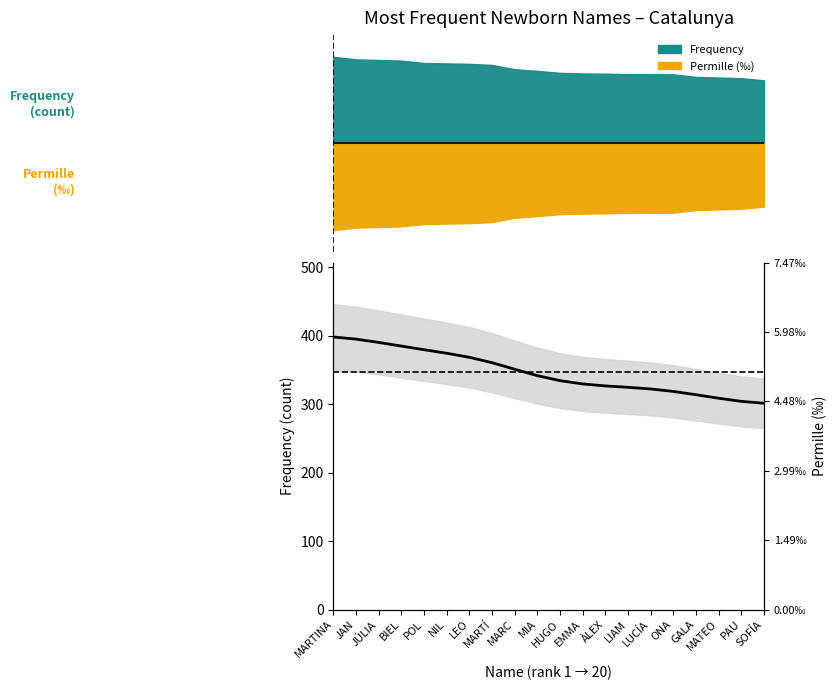

Rank the categories by value from highest to lowest.

MARTINA, JAN, JÚLIA, BIEL, POL, NIL, LEO, MARTÍ, MARC, MIA, HUGO, EMMA, ÀLEX, LIAM, LUCÍA, ONA, GALA, MATEO, PAU, SOFÍA